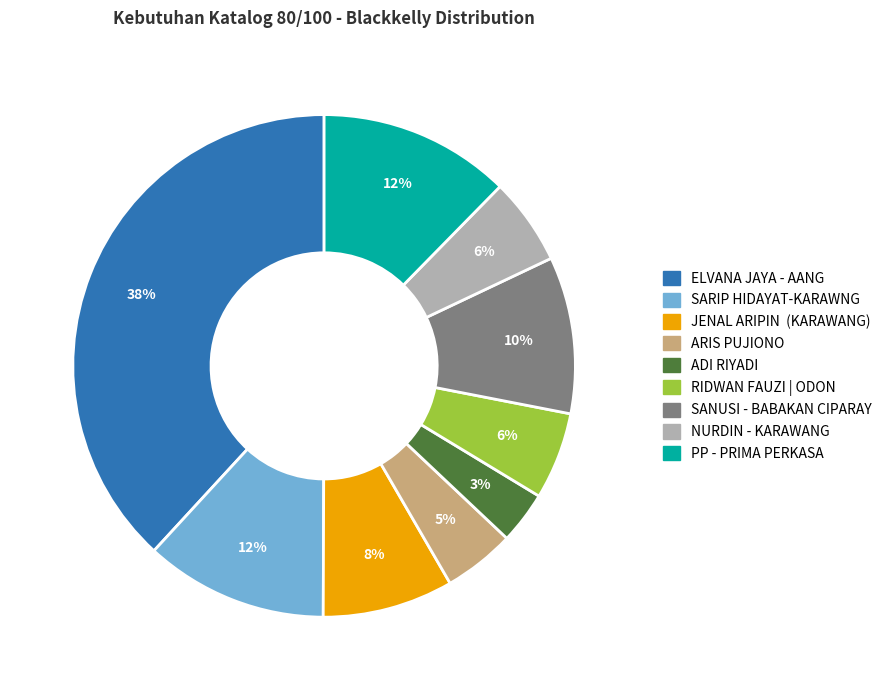

To the nearest percent, what is the difference between the largest and smallest slice percentages?

35%